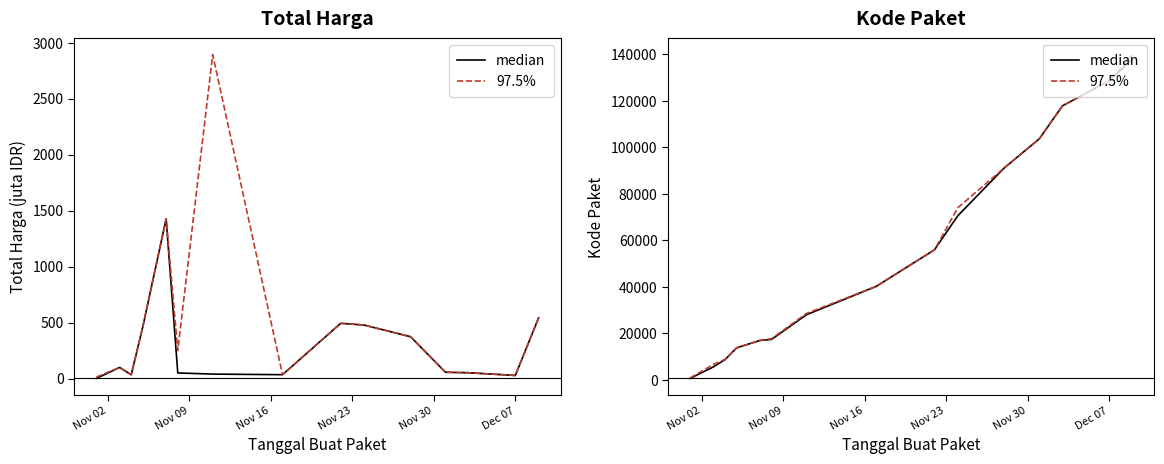

Which series has the widest spread of values?

97.5%